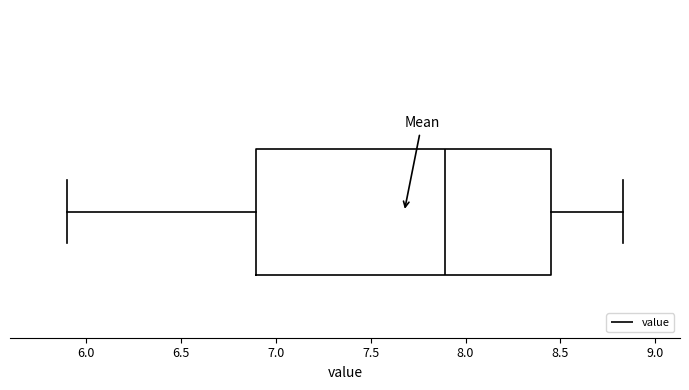

Where does the left whisker of the box end on the x-axis? The values are not printed on the chart, so give them approximately, as read against the axis.

5.90